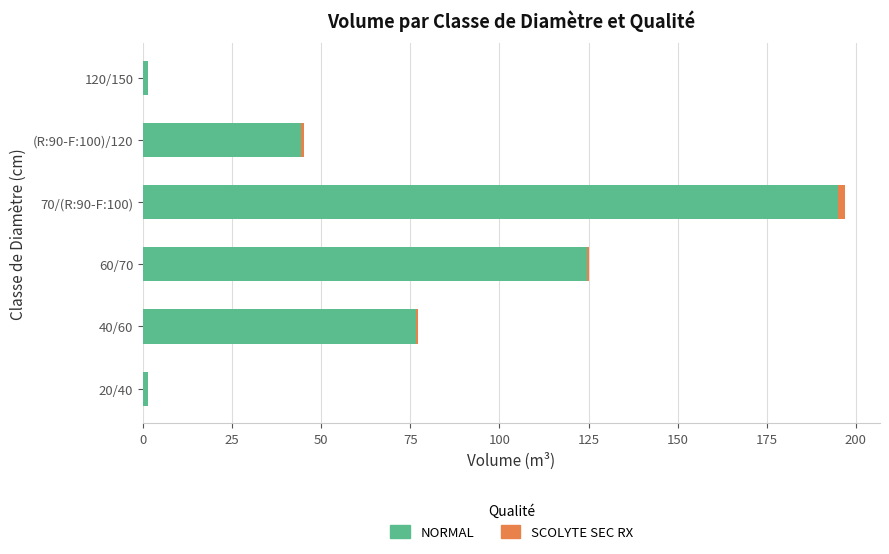

At which category is the sum across all series the highest?

70/(R:90-F:100)